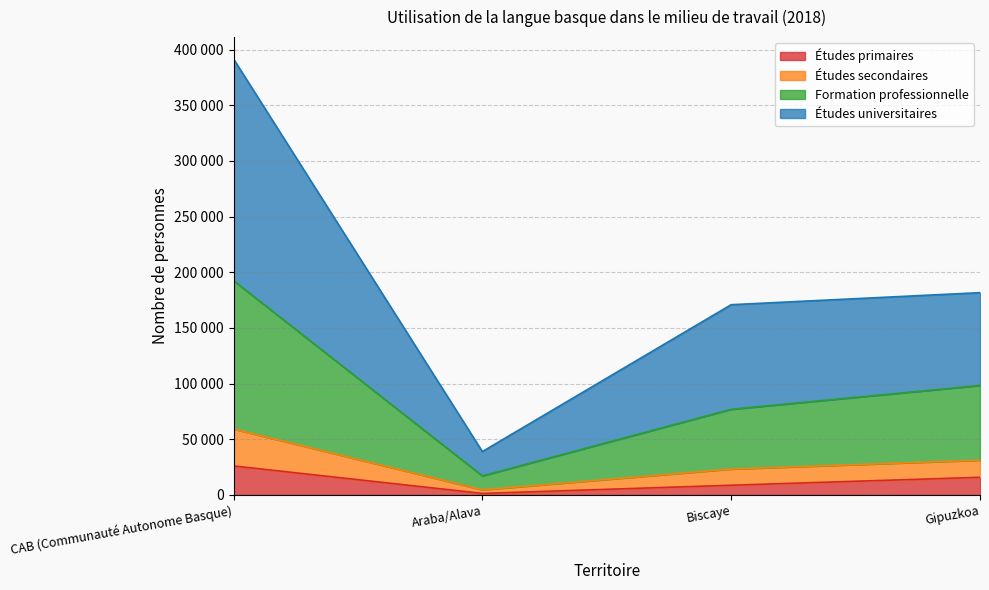

How many data points does each series have?

4